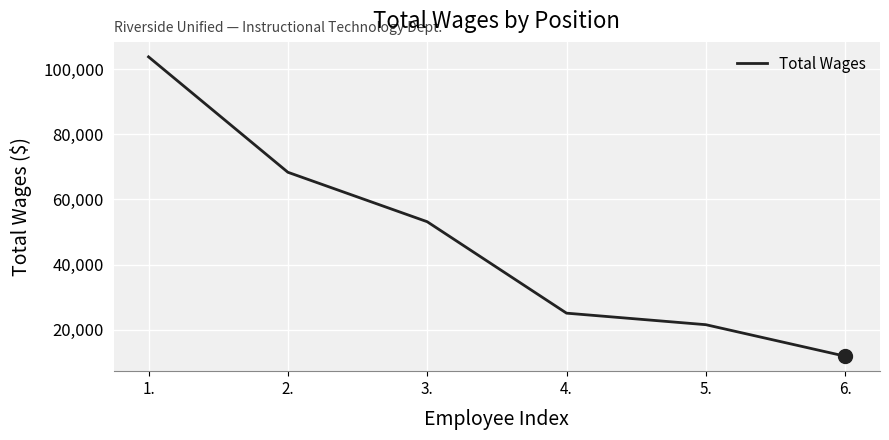

Is it true that the value at 1. is 23235?

False